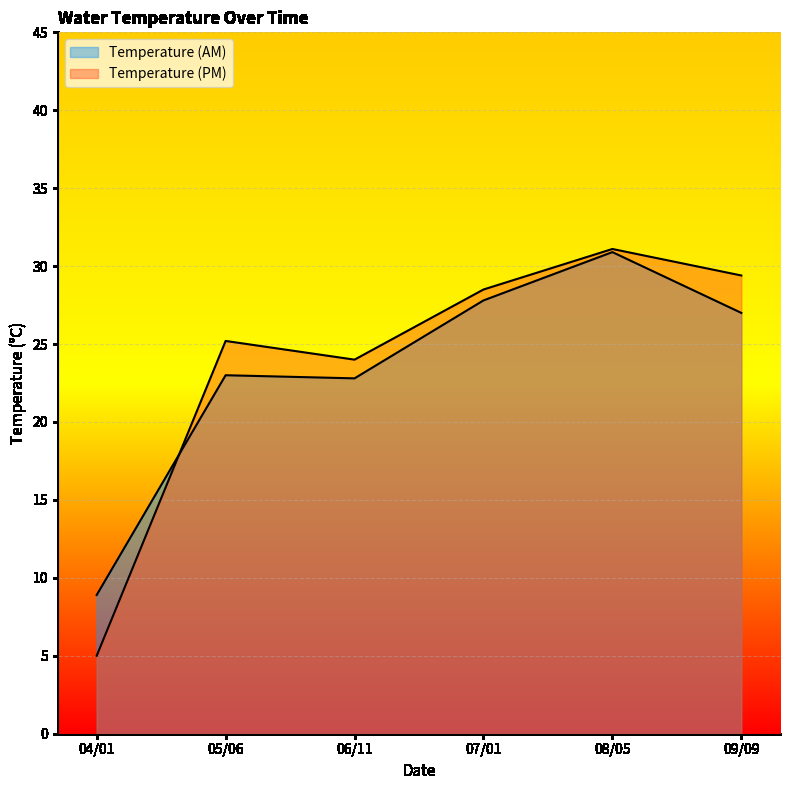

What is the value of the Temperature (AM) point at the 2nd from the left?

23.0